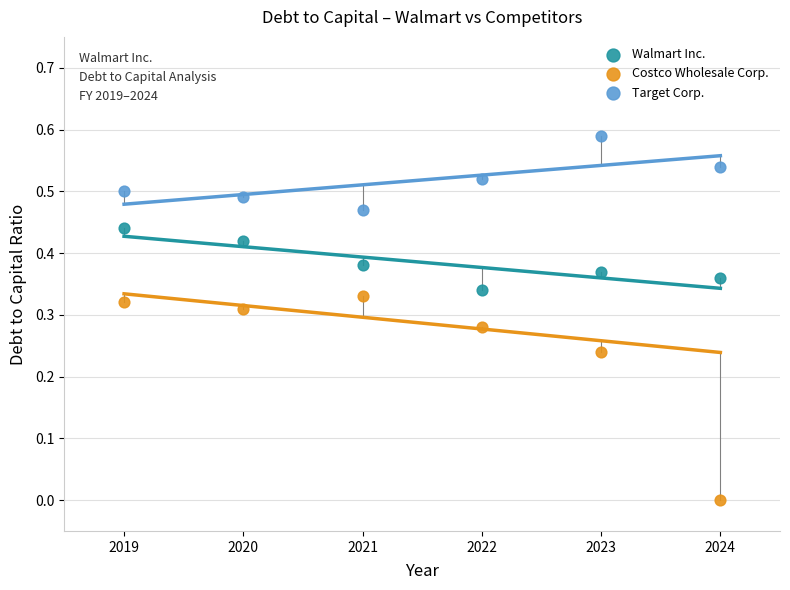

What are all the series names shown in the legend?

Walmart Inc., Costco Wholesale Corp., Target Corp.